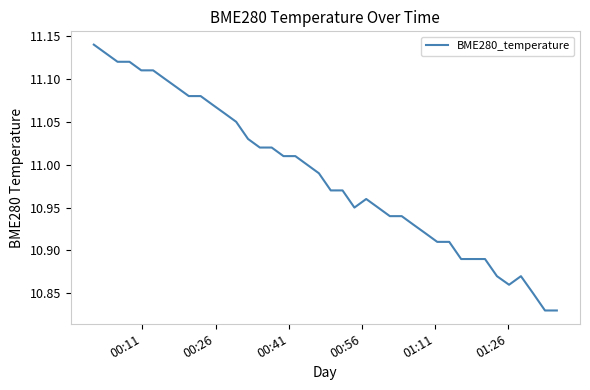

What is the difference between the maximum and minimum values?

0.3